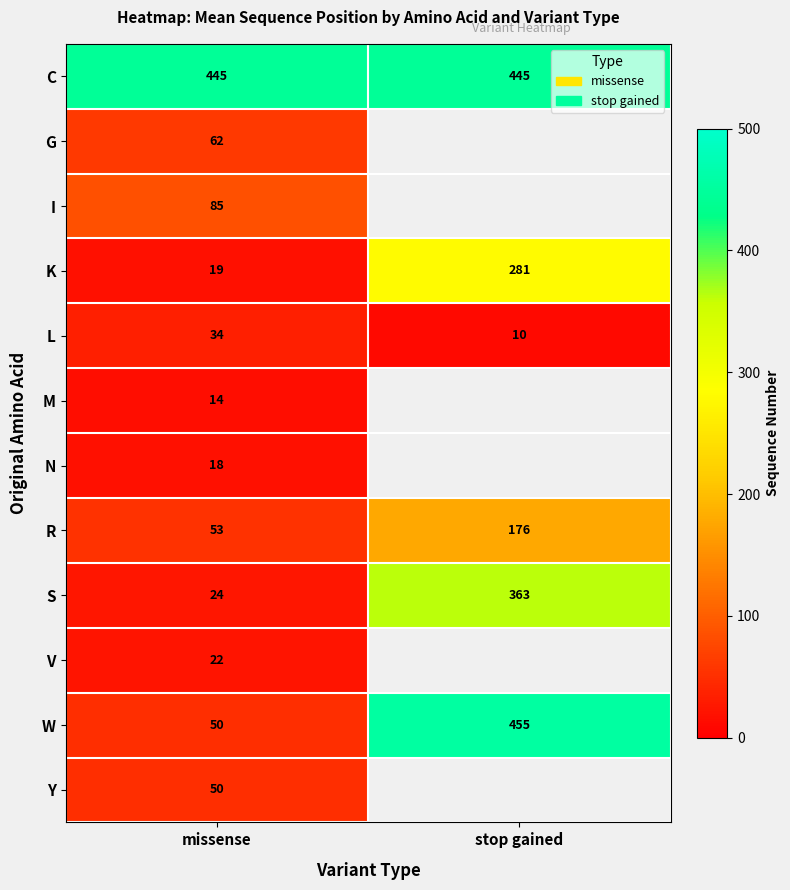

Is it true that W equals 455 at stop gained?

True